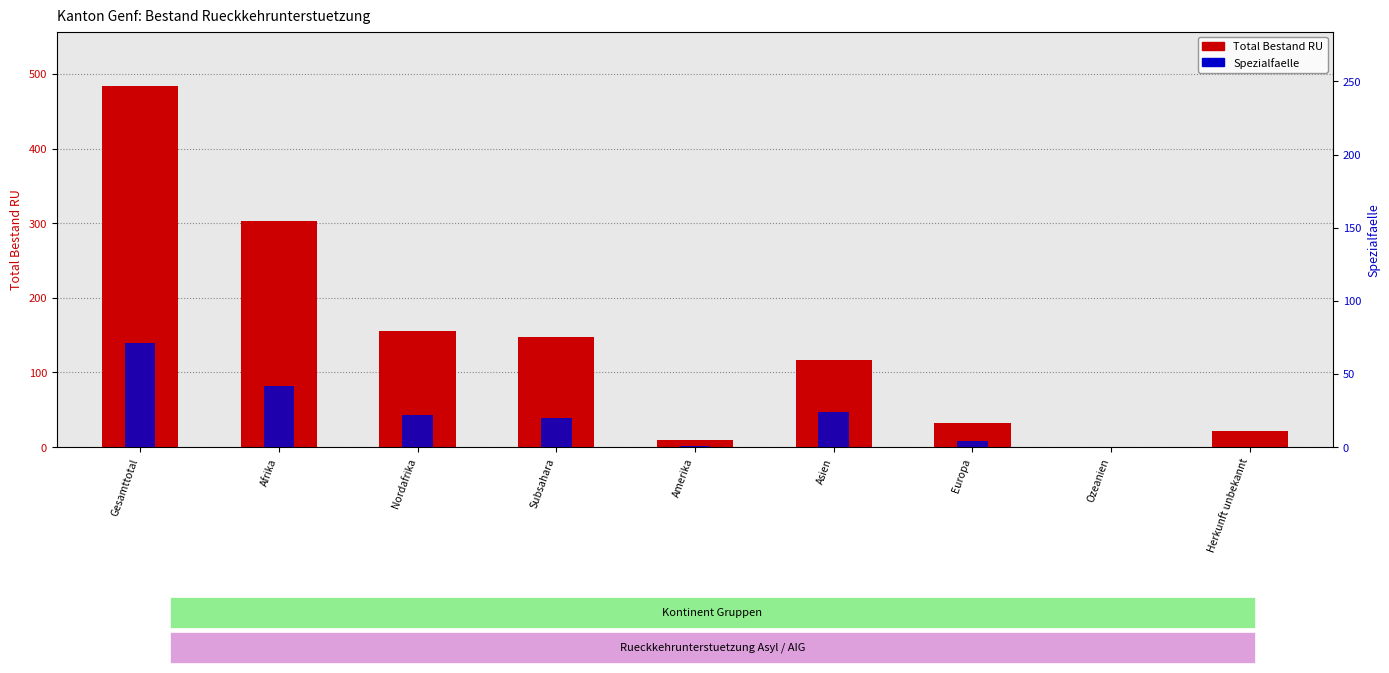

At which category is the sum across all series the highest?

Gesamttotal